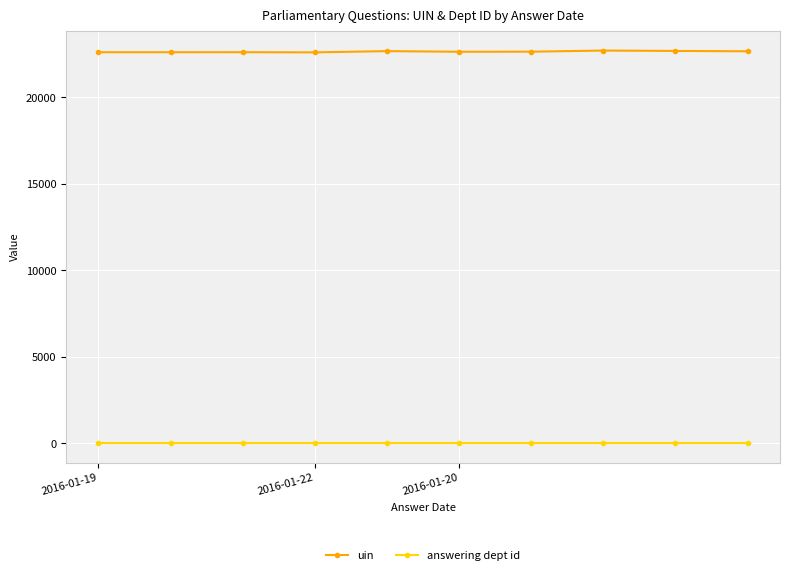

Which series has the largest total across all categories?

uin